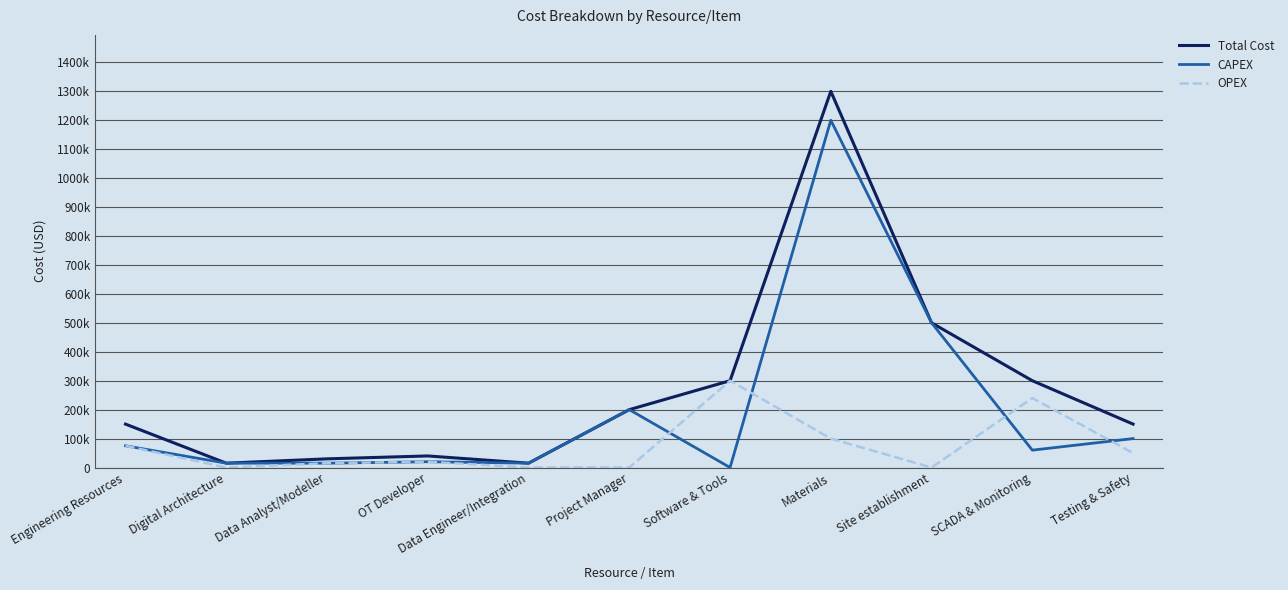

At which category does the chart reach its peak across all series?

Materials